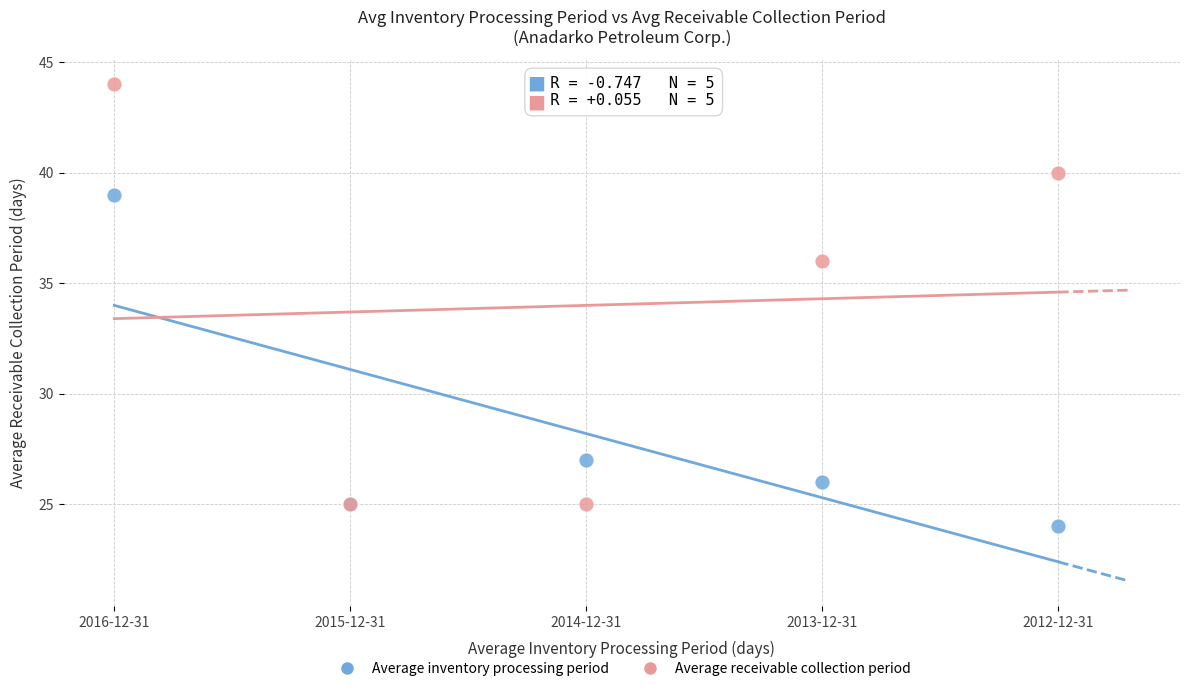

In the Average inventory processing period series, what Y value is closest to 31?

27